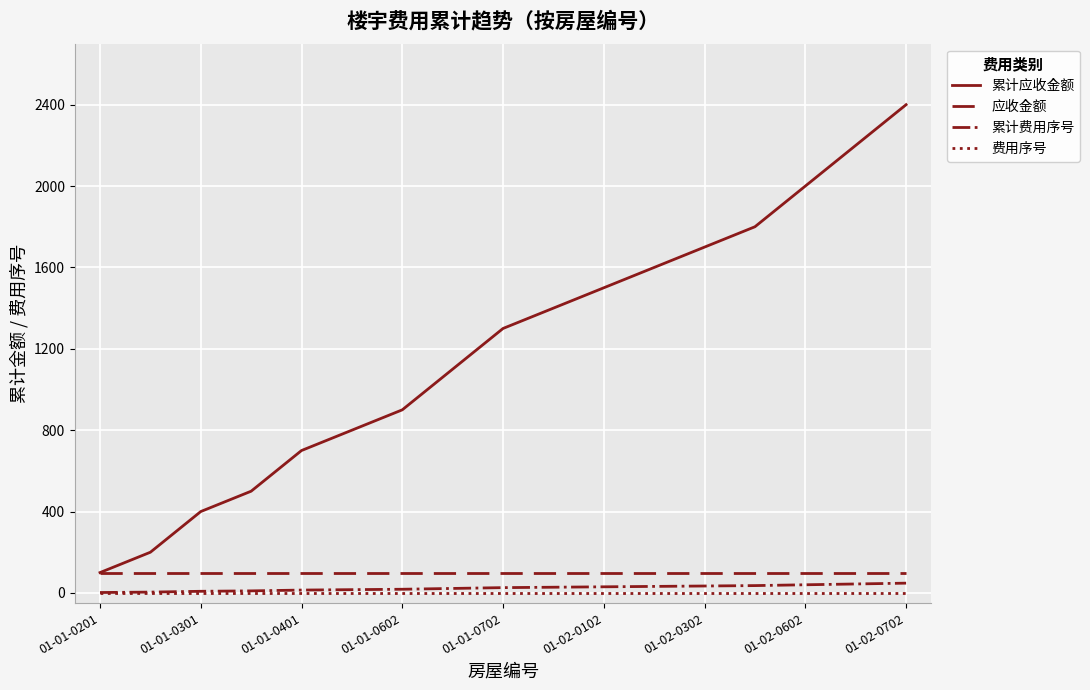

Which series has the widest spread of values?

累计应收金额